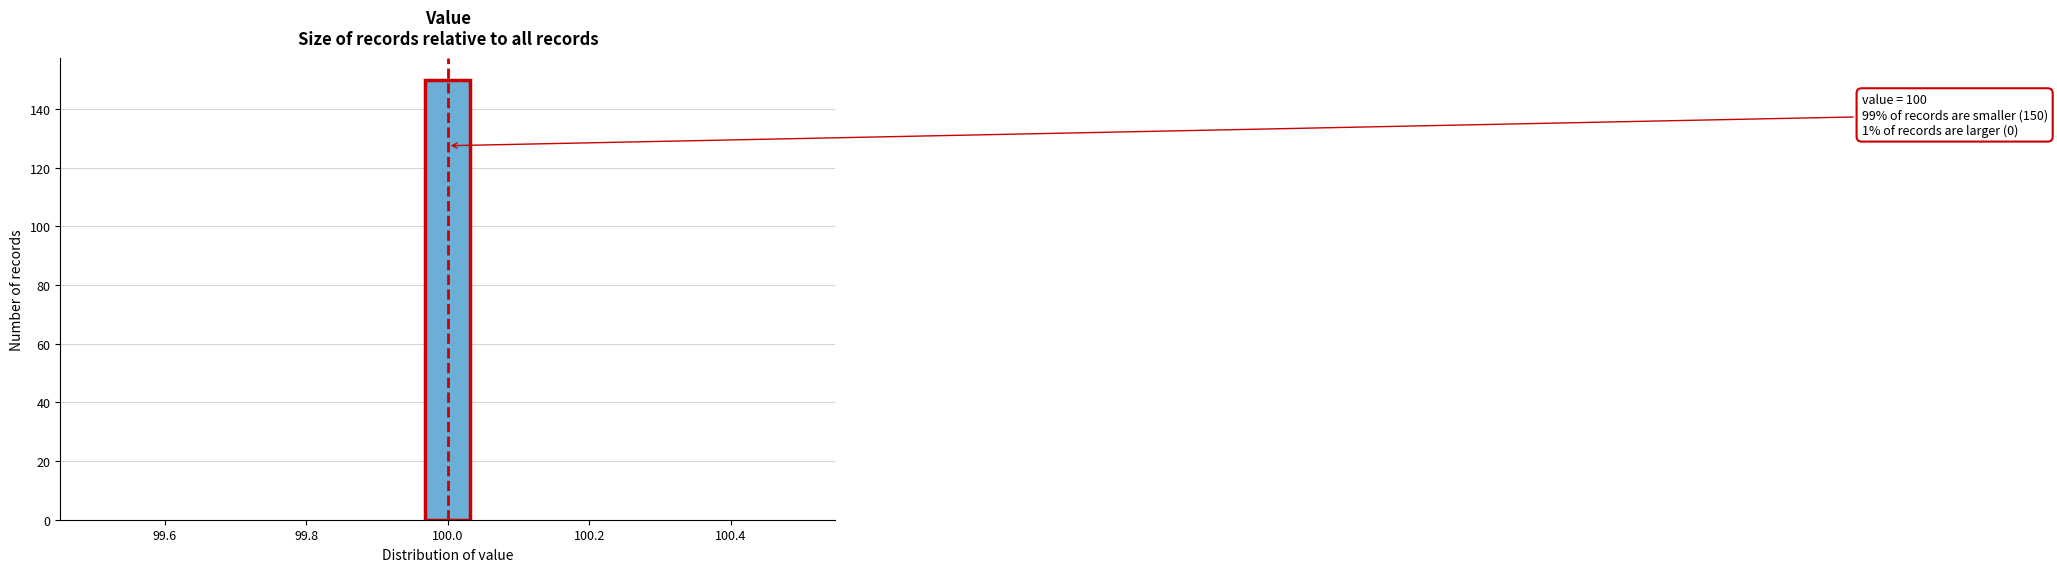

Around what value on the x-axis is the tallest bar? Give the approximate position of its centre, as read against the axis.

100.00